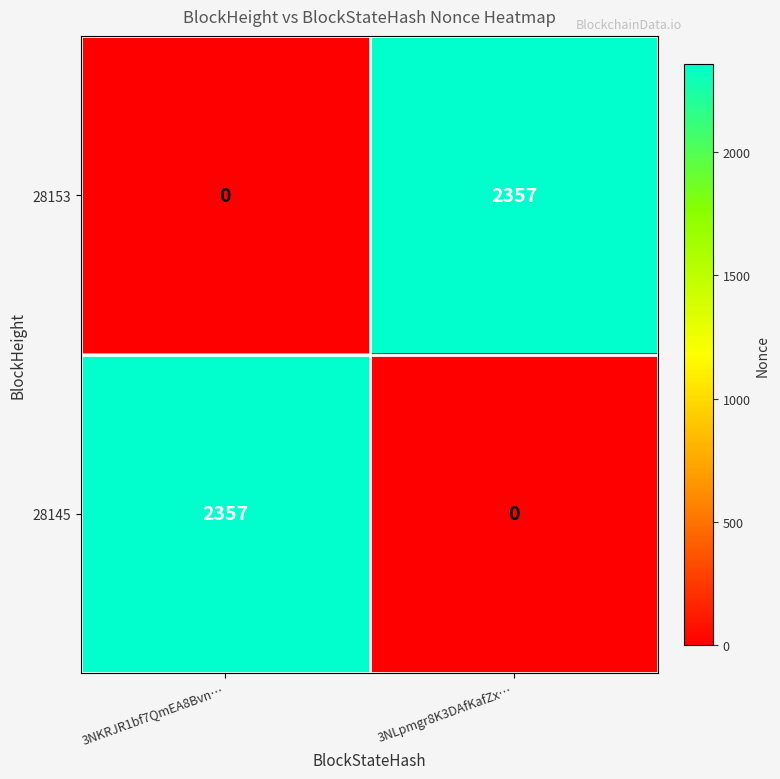

What is the difference between the highest and lowest values at 3NLpmgr8K3DAfKafZx…?

2357